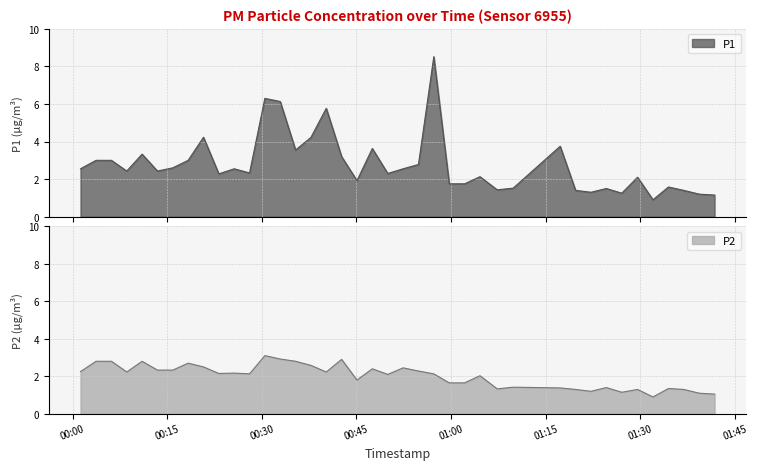

At which category does P1 reach its first local peak?

2023-08-06T00:11:01